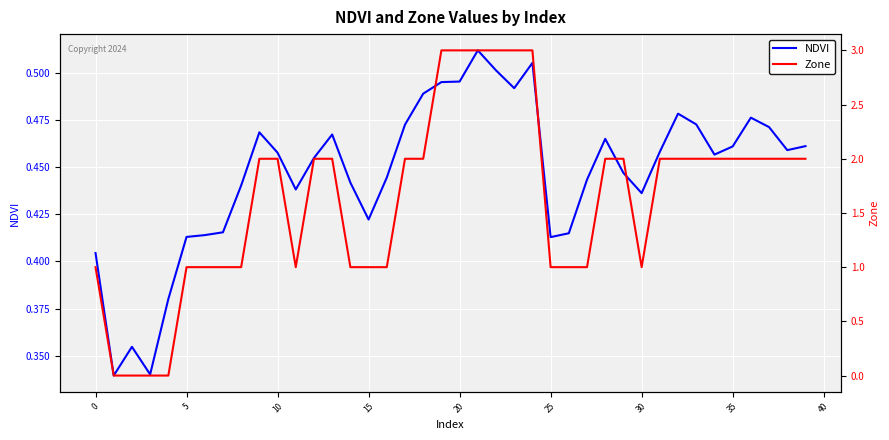

What is the minimum value for NDVI?

0.3